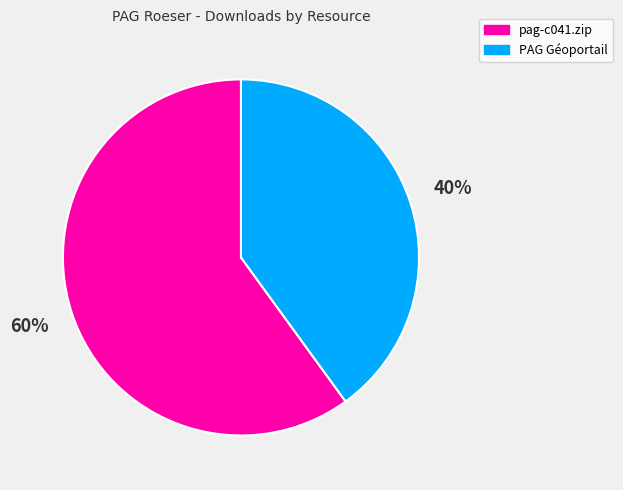

Combined, do pag-c041.zip and PAG Géoportail account for over 50%?

Yes